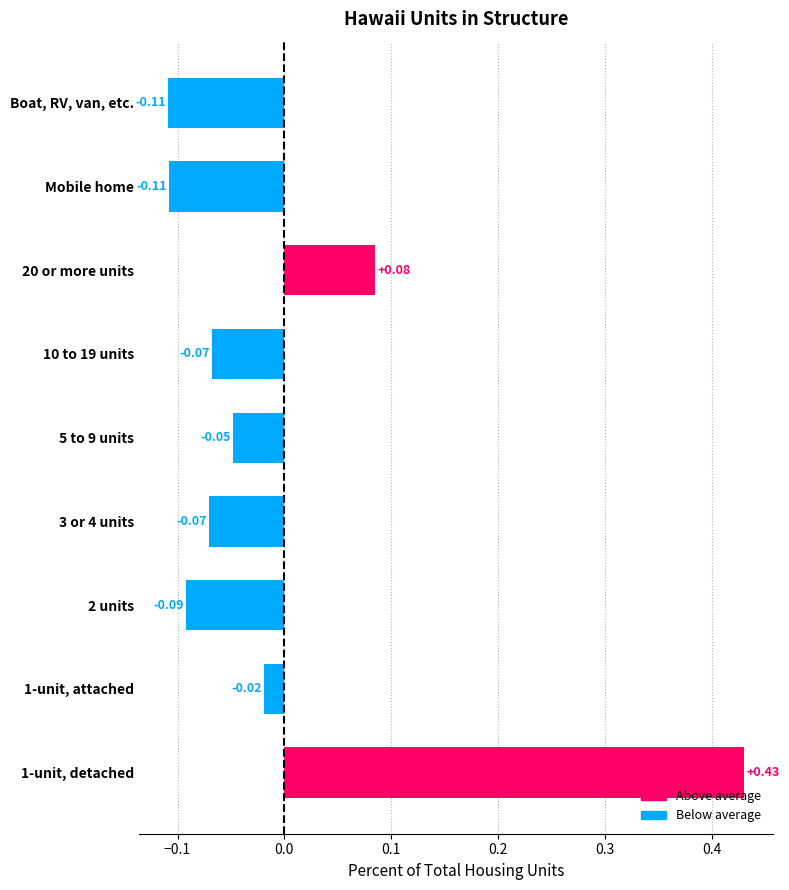

What is the difference between the maximum and minimum values?

0.5